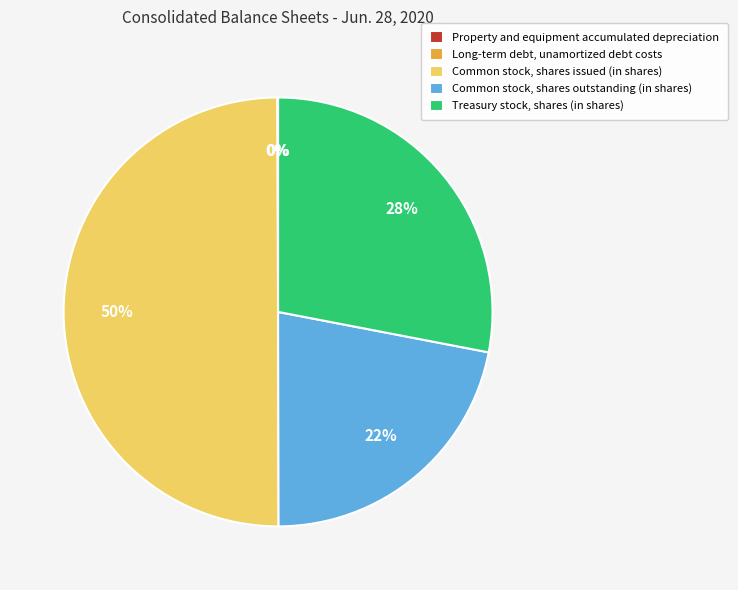

The Common stock, shares outstanding (in shares) slice represents 13% of the pie. True or false?

False